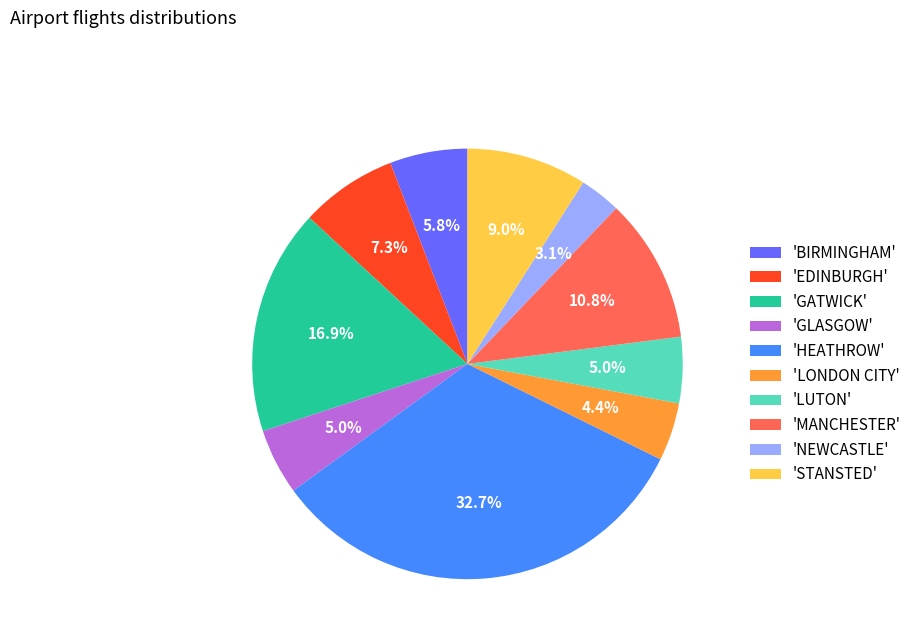

What percentage is NOT represented by 'LUTON'?

95.0%